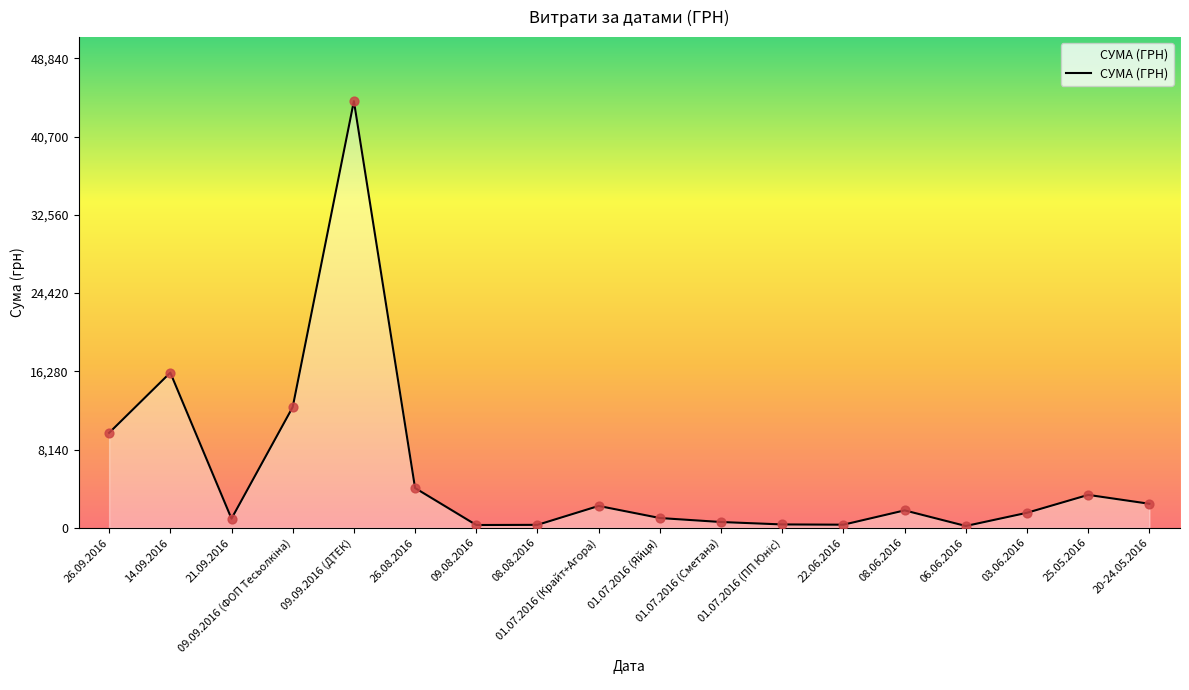

What is the maximum value shown in the chart?

44400.2